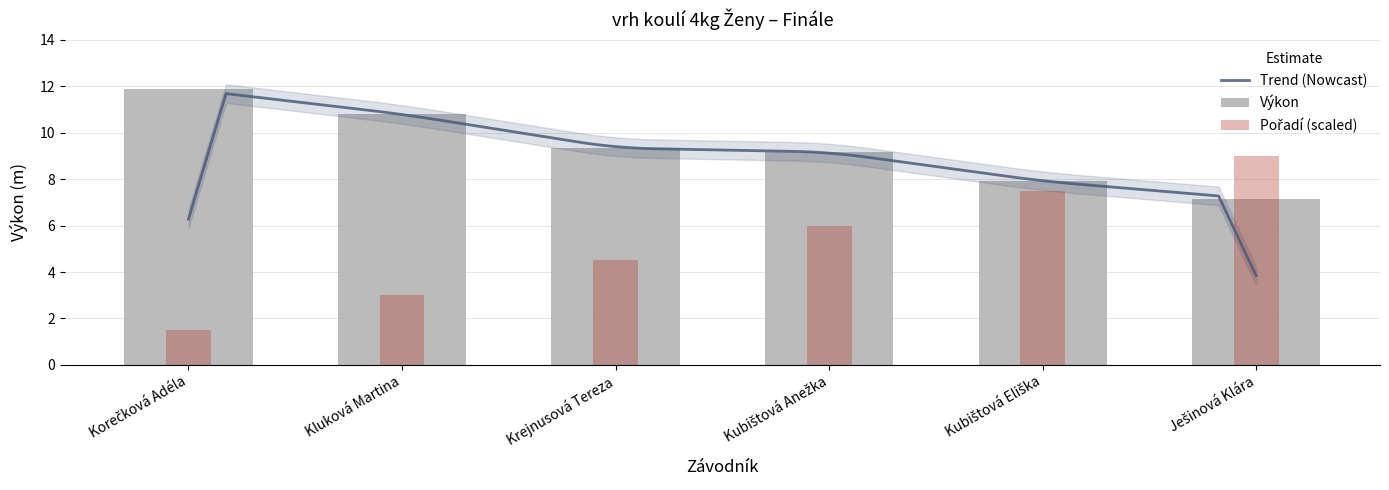

How many categories are shown in the chart?

6